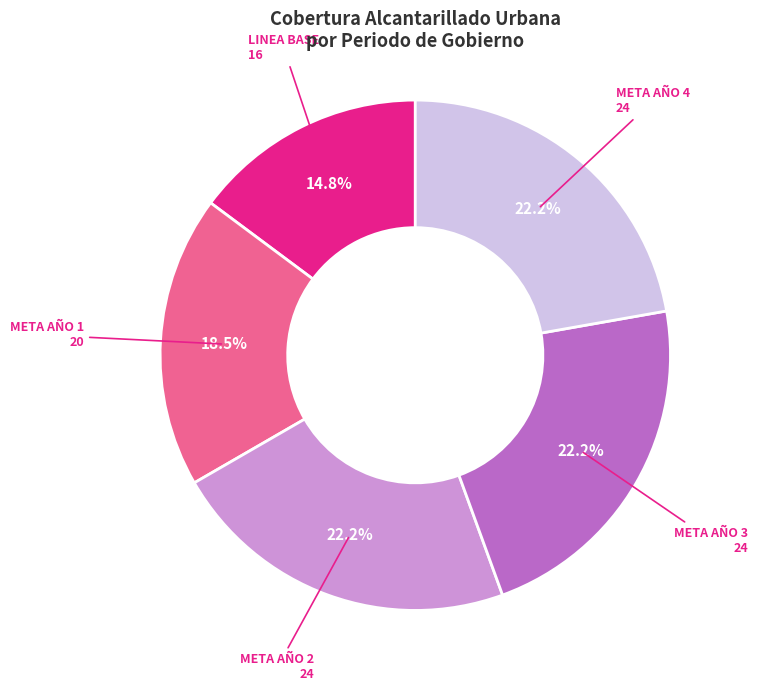

Is there any slice that represents more than half of the pie?

No